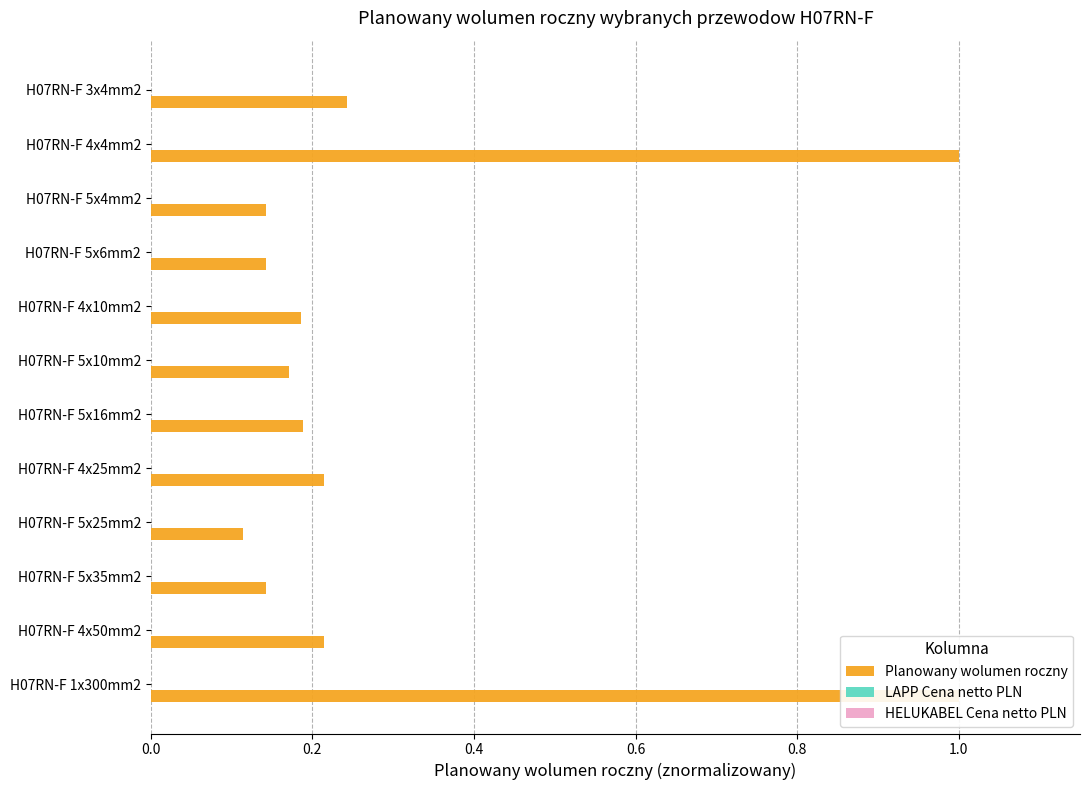

What is the approximate value of Planowany wolumen roczny at H07RN-F 3x4mm2?

0.2